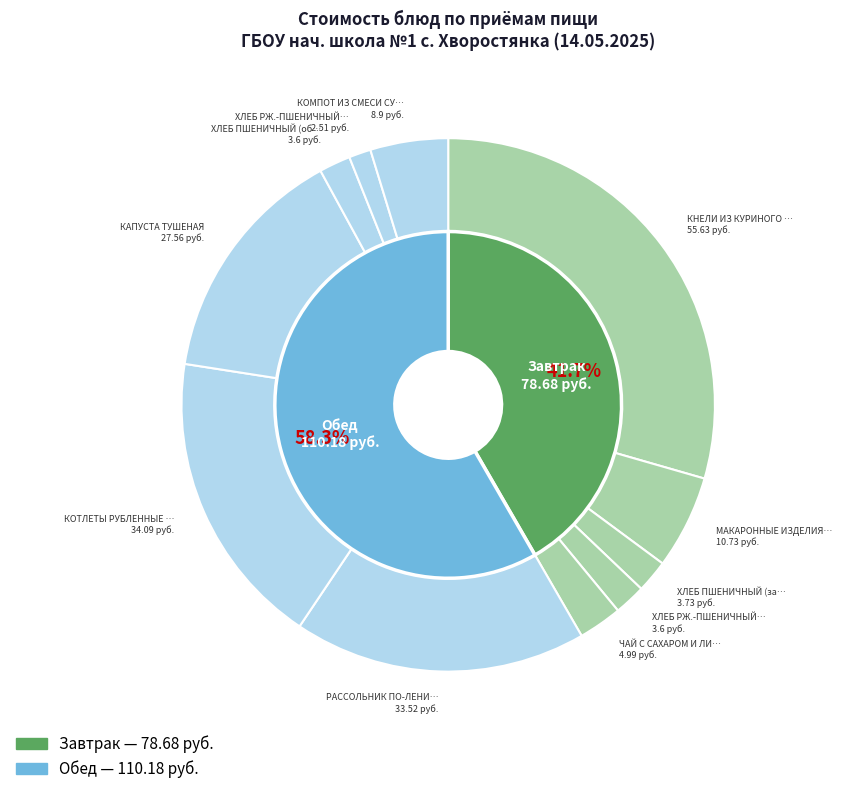

What percentage is NOT represented by КОТЛЕТЫ РУБЛЕННЫЕ ИЗ КУРИНОГО ФИЛЕ?

81.9%